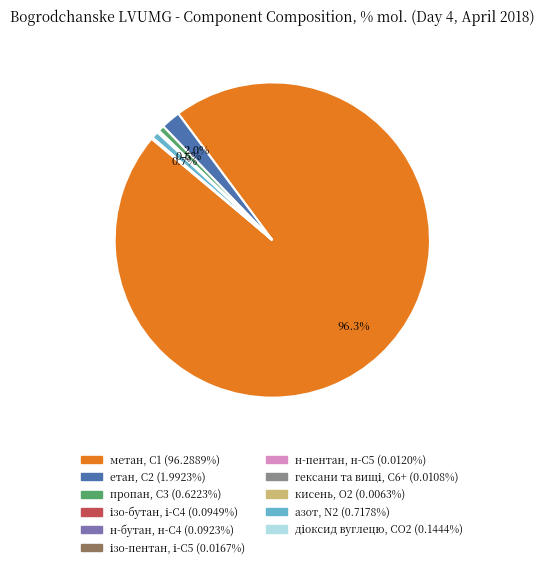

The азот, N2 slice represents 1% of the pie. True or false?

True